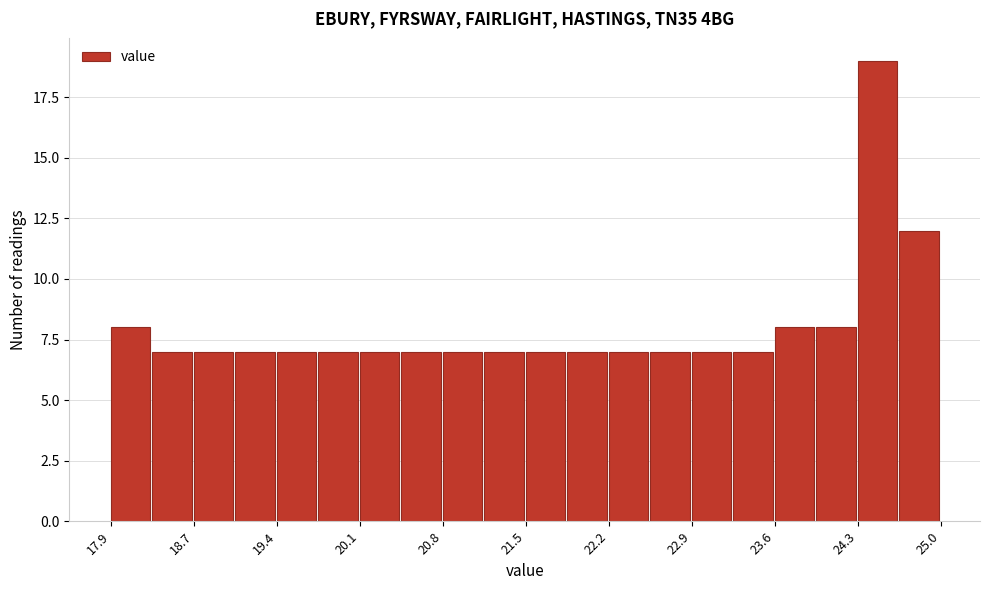

Around what value on the x-axis is the tallest bar? Give the approximate position of its centre, as read against the axis.

24.5